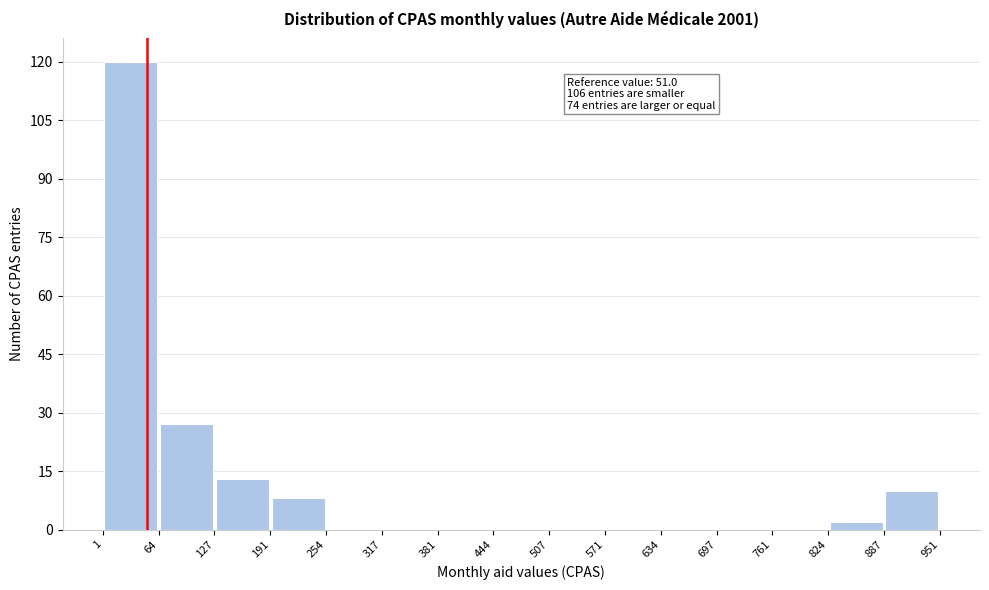

Which range on the x-axis has the tallest bar?

1 to 64